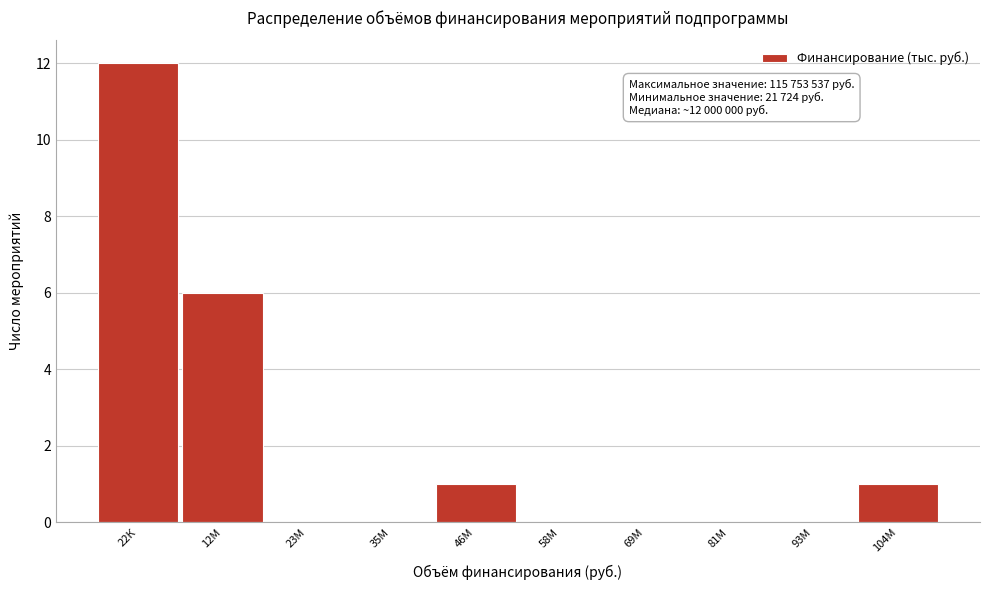

Reading left to right, transcribe all the data shown in this chart.

22К=12	12М=6	23М=0	35М=0	46М=1	58М=0	69М=0	81М=0	93М=0	104М=1